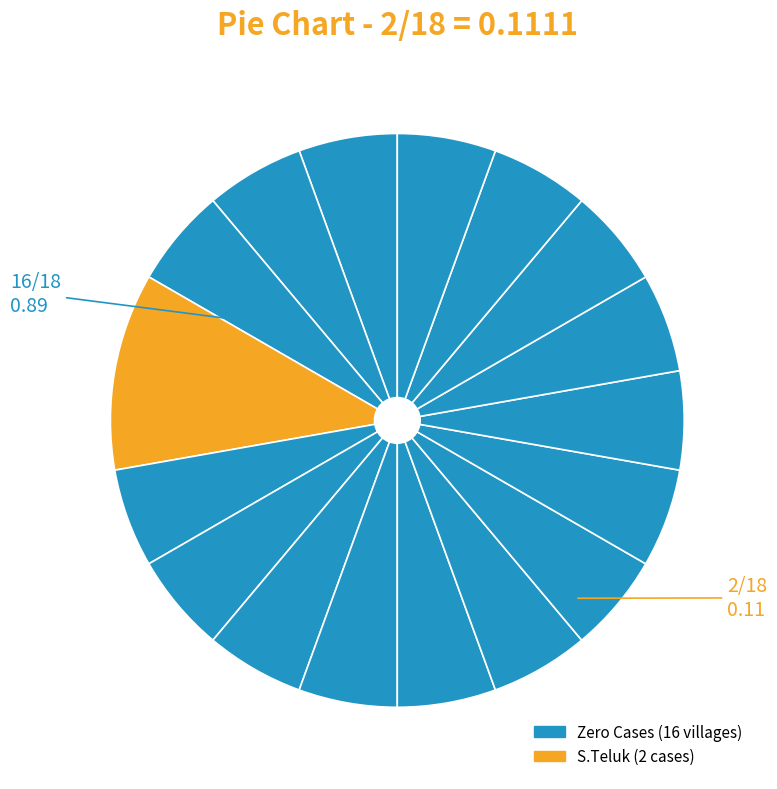

How many segments does this pie chart have?

17